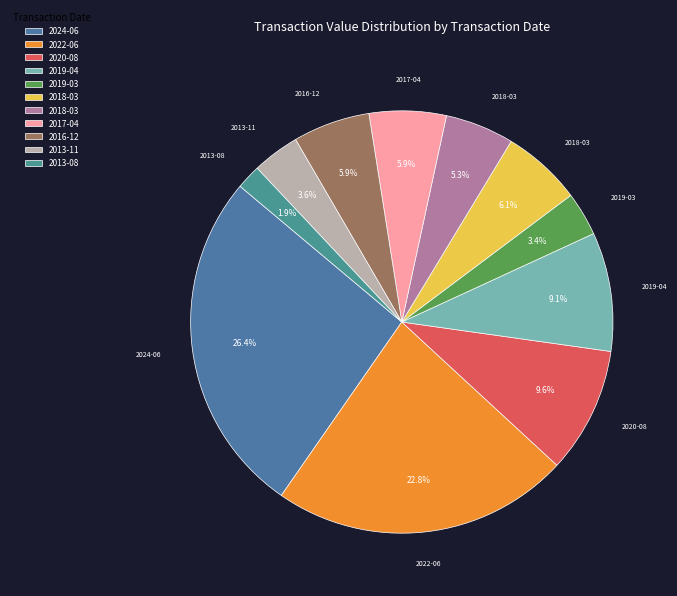

Rank the categories by value from highest to lowest.

2024-06-12, 2022-06-09, 2020-08-24, 2019-04-04, 2018-03-29, 2016-12-09, 2017-04-07, 2018-03-27, 2013-11-22, 2019-03-28, 2013-08-14